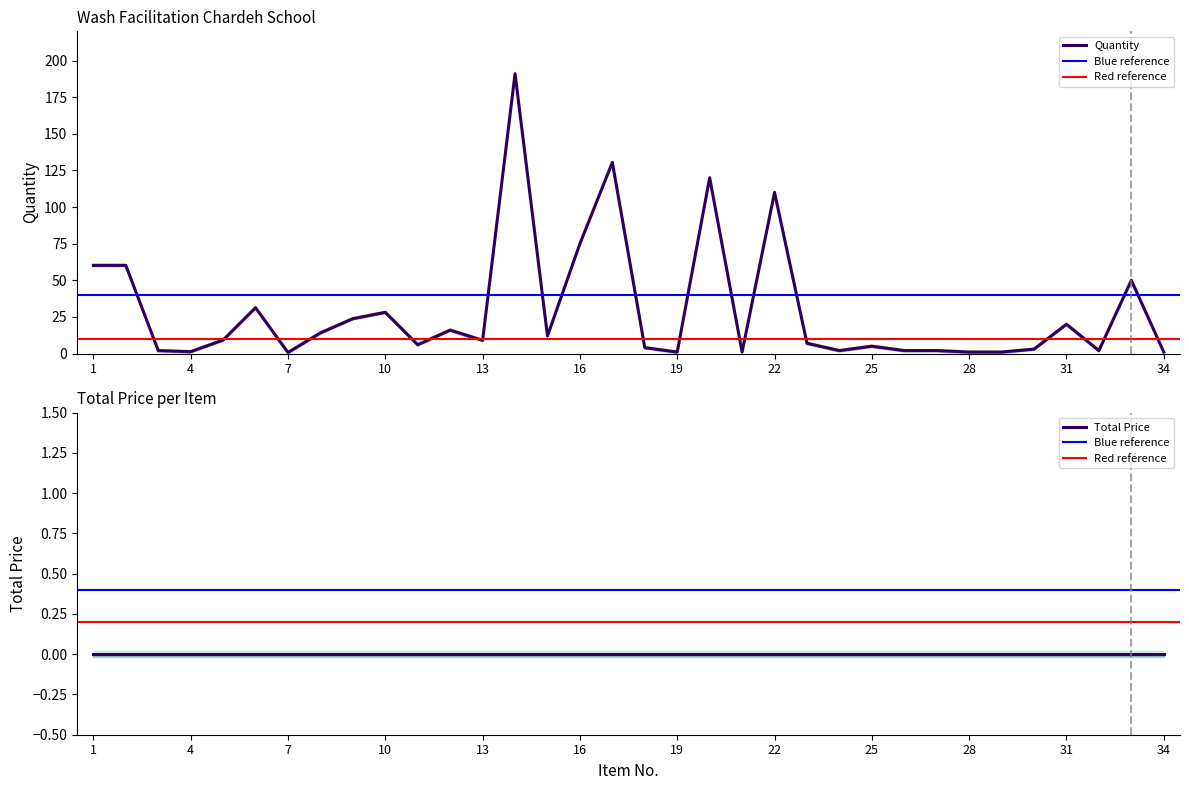

What is the change in value from 4 to 32?

+0.7